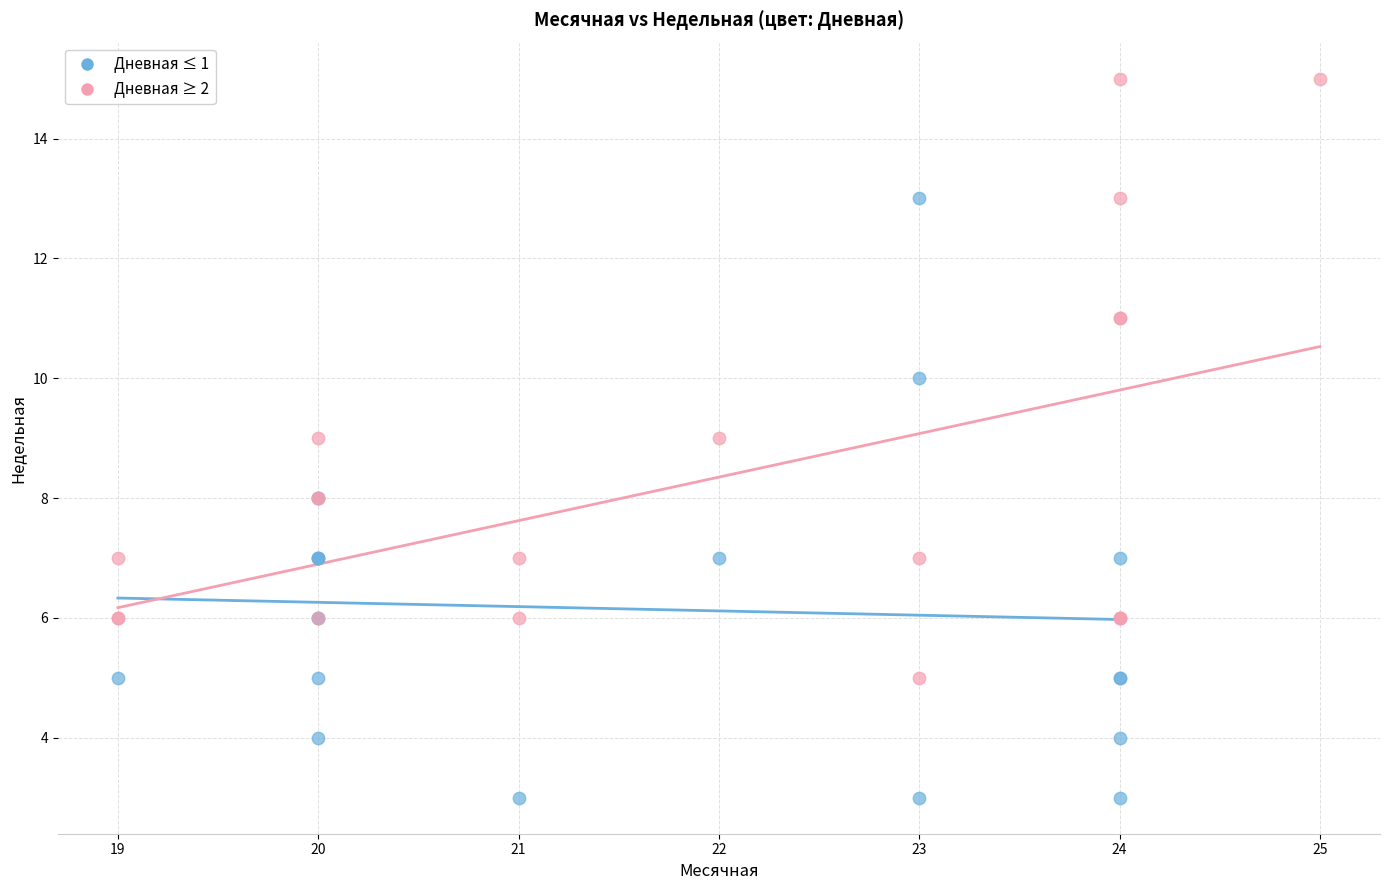

Which series reaches the maximum Y coordinate?

Дневная ≥ 2